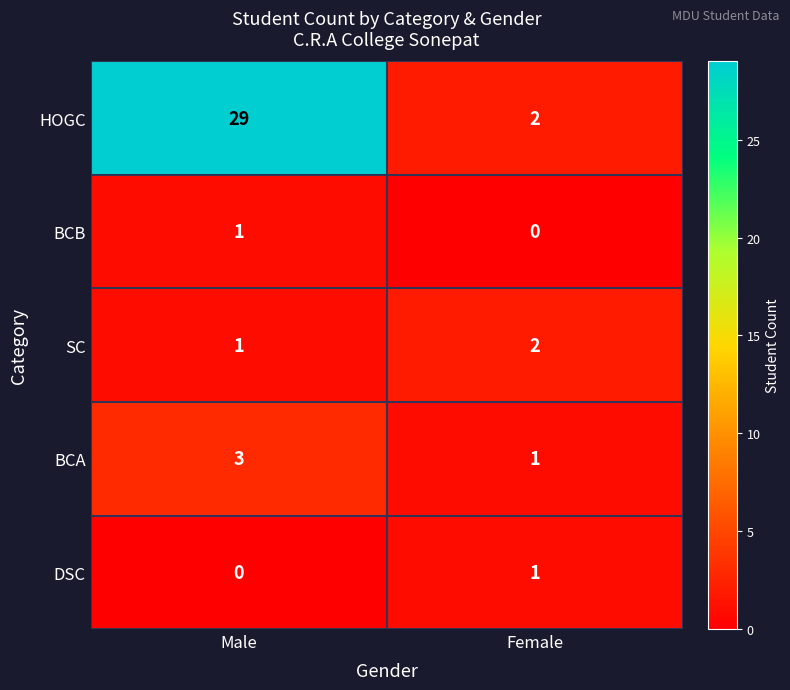

List the labels in order of BCA value, largest first.

Male, Female